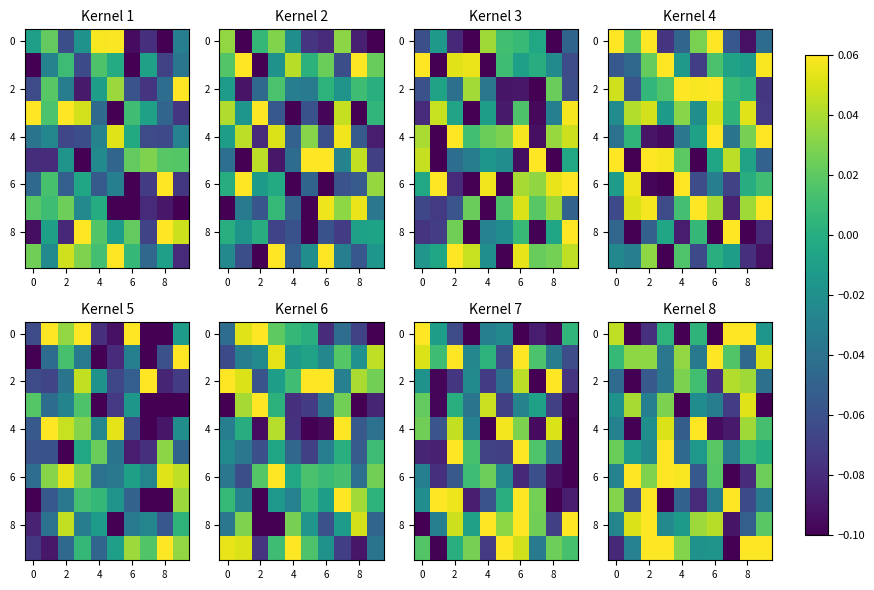

The value of 6 at 4 is 0.1. True or false?

True